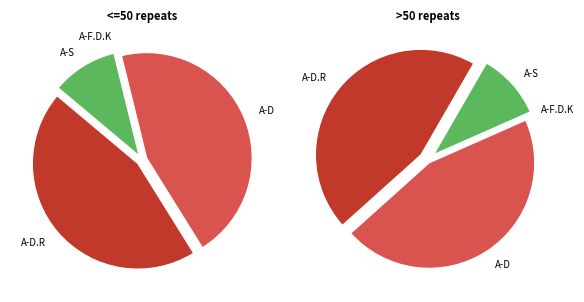

How many segments does this pie chart have?

4